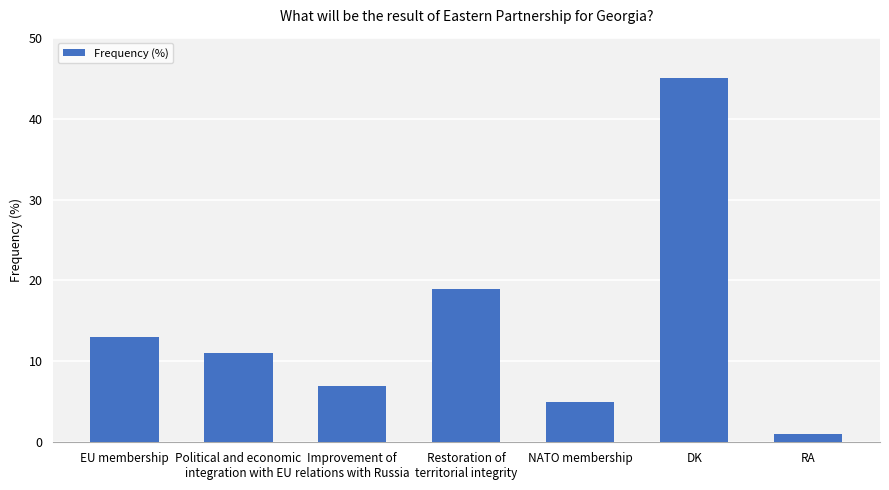

What is the sum of all values?

101